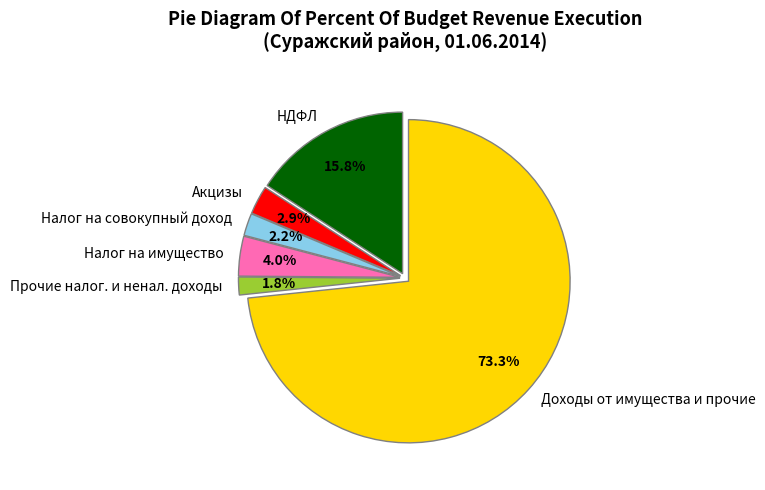

What percentage is NOT represented by Налог на имущество?

96.0%